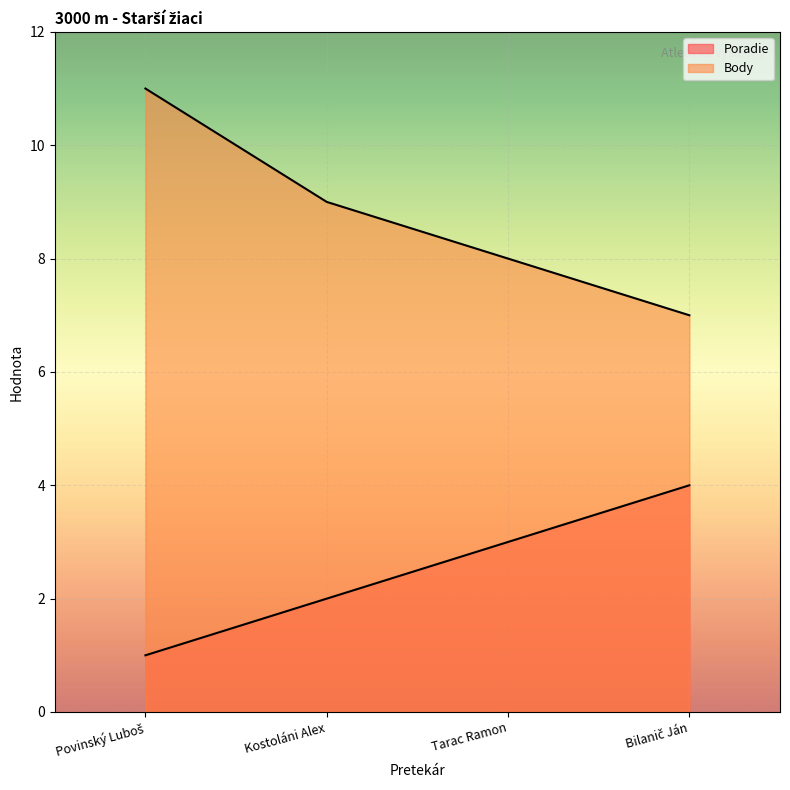

What position from the right is Povinský Luboš?

4